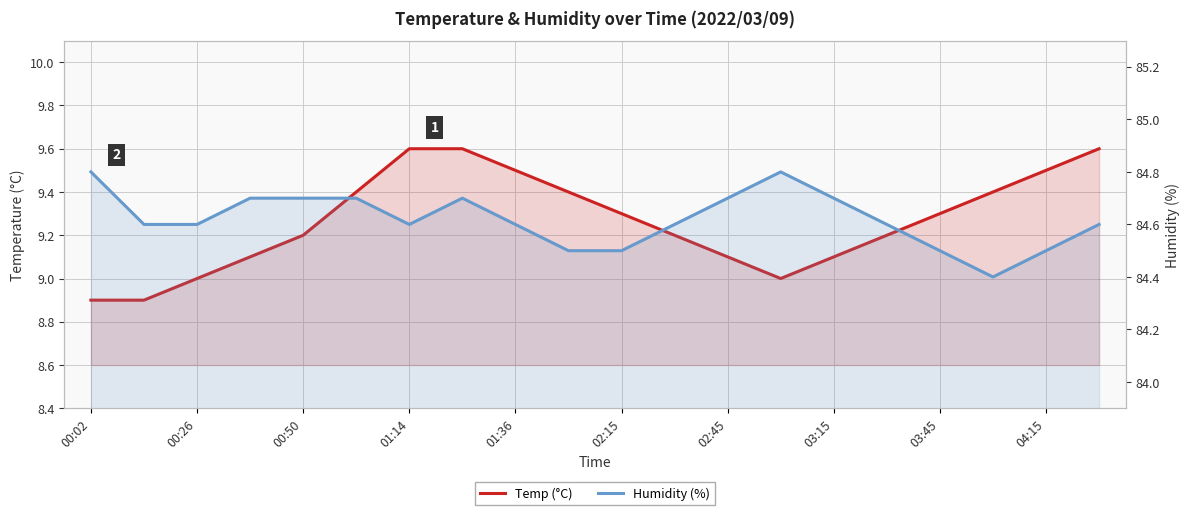

What is the difference between the maximum and minimum values in the Temp (°C) series?

0.7